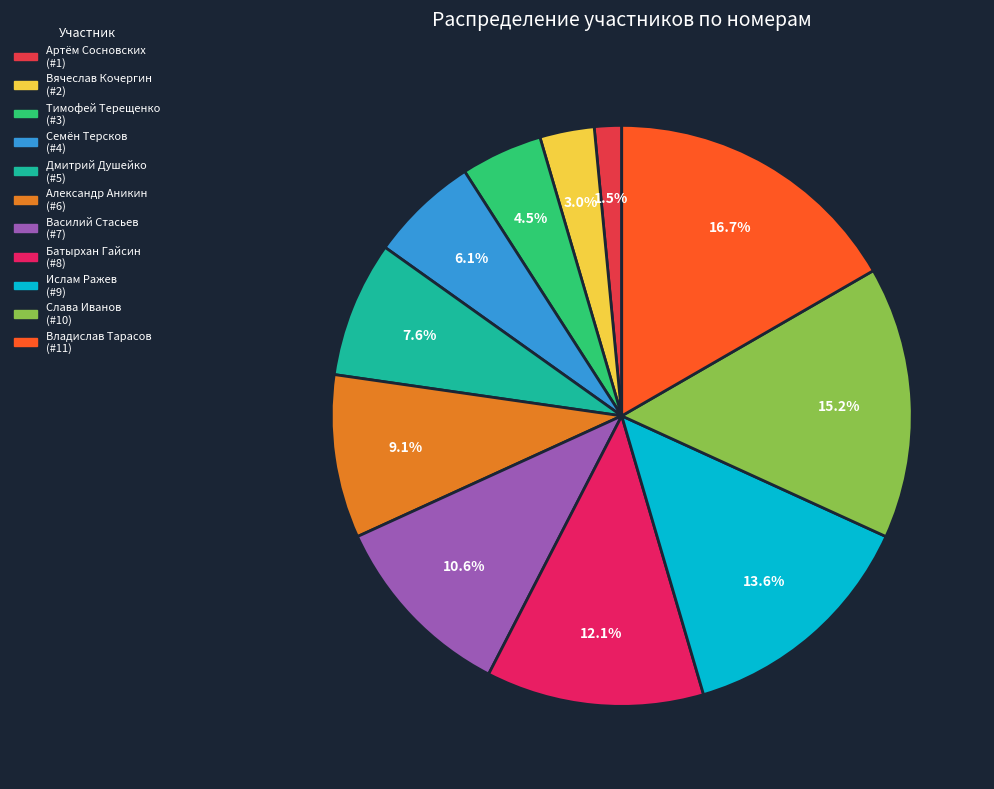

To the nearest percent, what is the average slice percentage?

9%